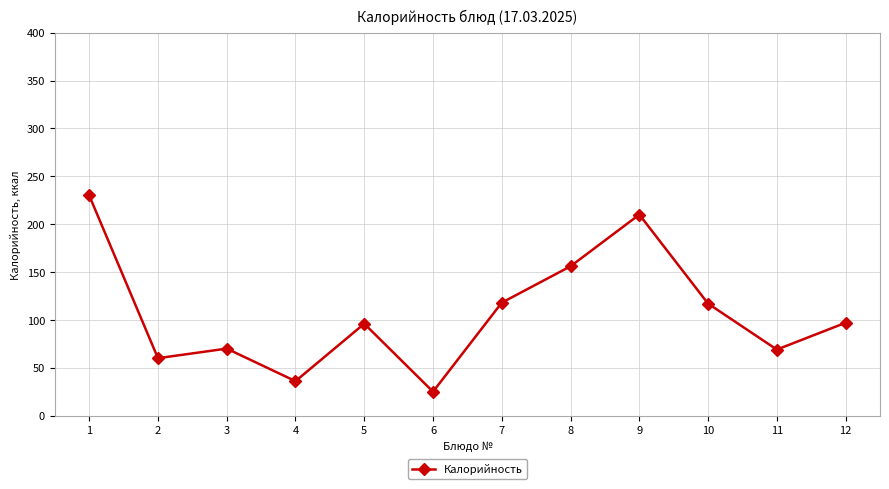

Is it true that the value at 4 is 36?

True